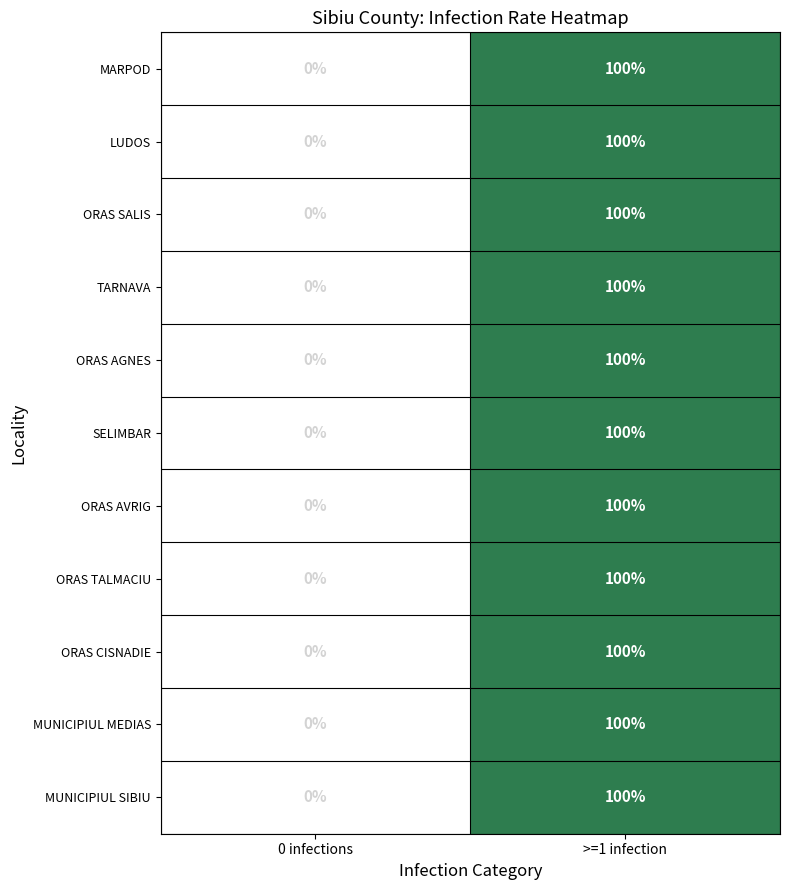

What is the sum of the ORAS SALIS values at >=1 infection and 0 infections?

100